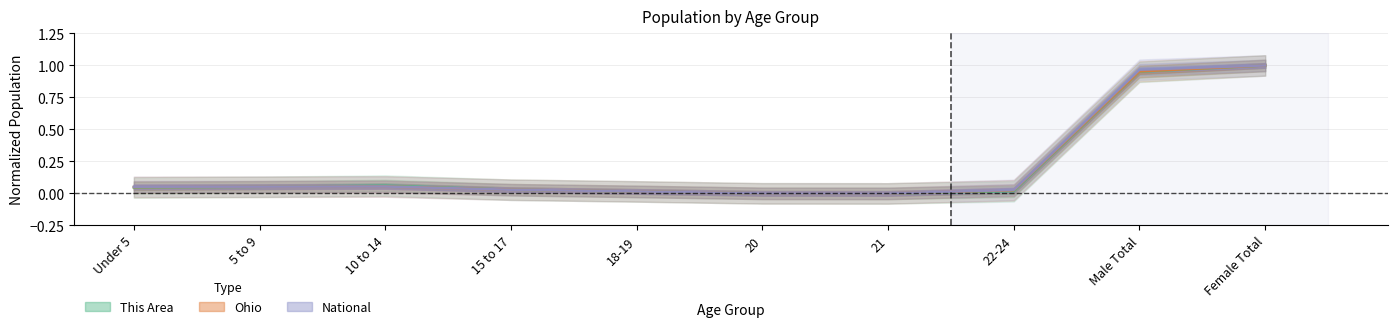

Reading right to left, list all the values displayed in this chart.

This Area: Female Total=1.0	Male Total=0.9	22-24=0.0	21=0.0	20=0.0	18-19=0.0	15 to 17=0.0	10 to 14=0.1	5 to 9=0.1	Under 5=0.0
Ohio: Female Total=1.0	Male Total=1.0	22-24=0.0	21=0.0	20=0.0	18-19=0.0	15 to 17=0.0	10 to 14=0.1	5 to 9=0.1	Under 5=0.0
National: Female Total=1.0	Male Total=1.0	22-24=0.0	21=0.0	20=0.0	18-19=0.0	15 to 17=0.0	10 to 14=0.1	5 to 9=0.1	Under 5=0.1